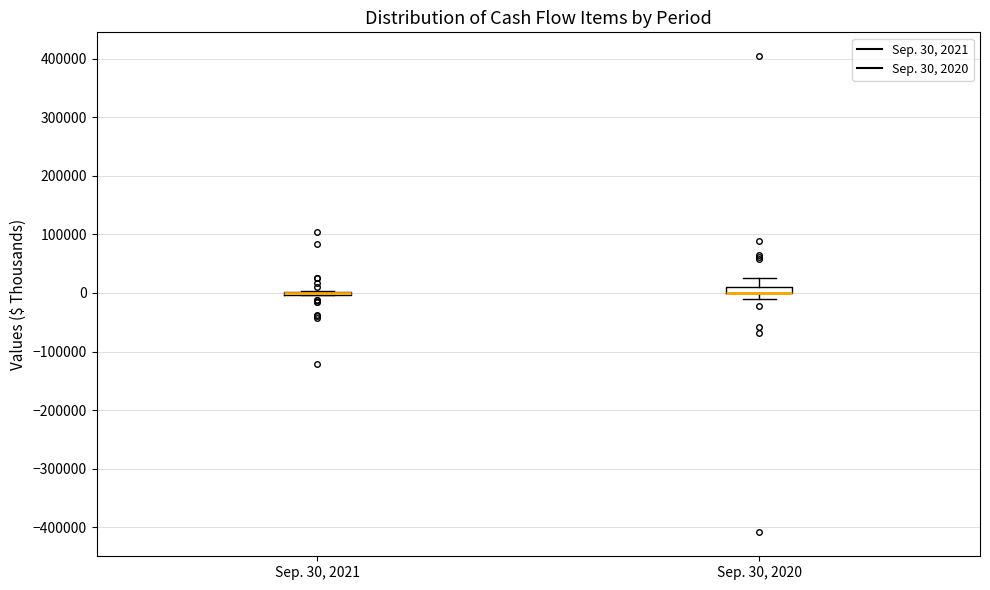

Where is the upper edge of the box for Sep. 30, 2020 on the y-axis? The values are not printed on the chart, so give them approximately, as read against the axis.

10000